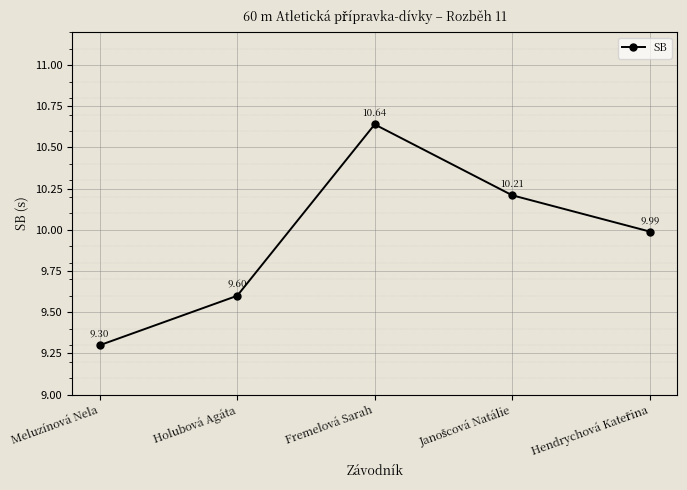

What is the sum of all values?

49.7